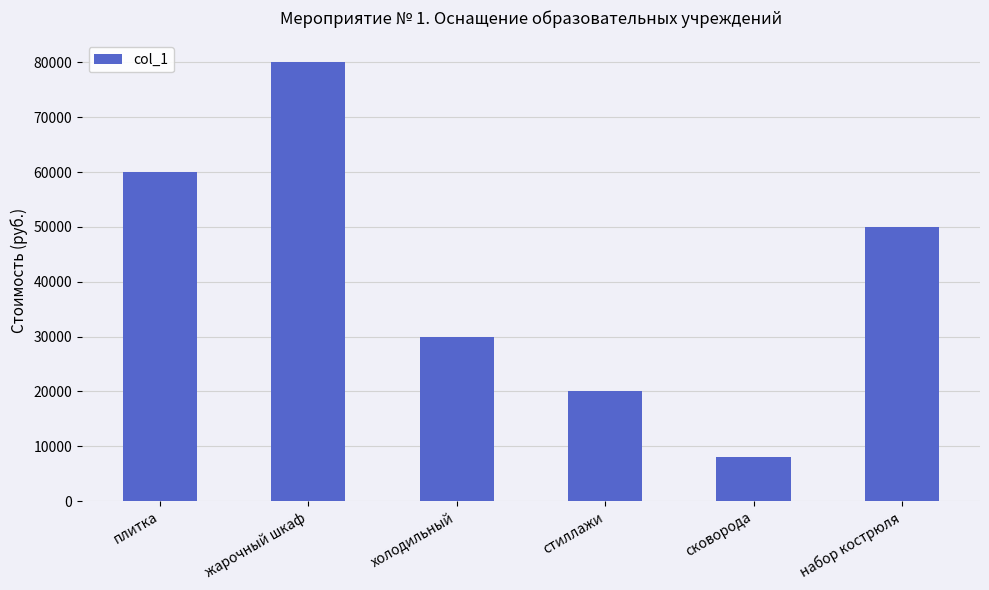

What is the difference between the values at жарочный шкаф and сковорода?

72000